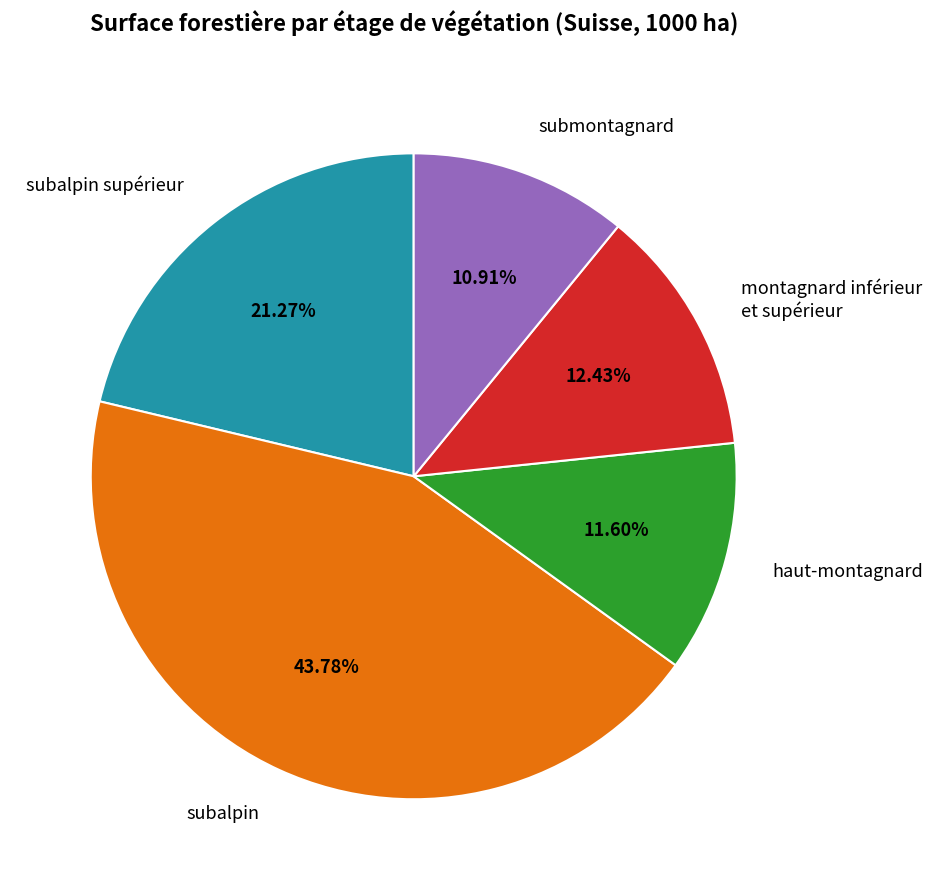

To the nearest percent, what is the average slice percentage?

20%